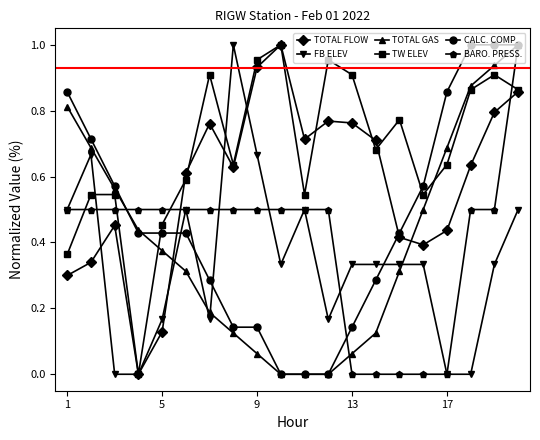

Count the number of categories in the chart.

20